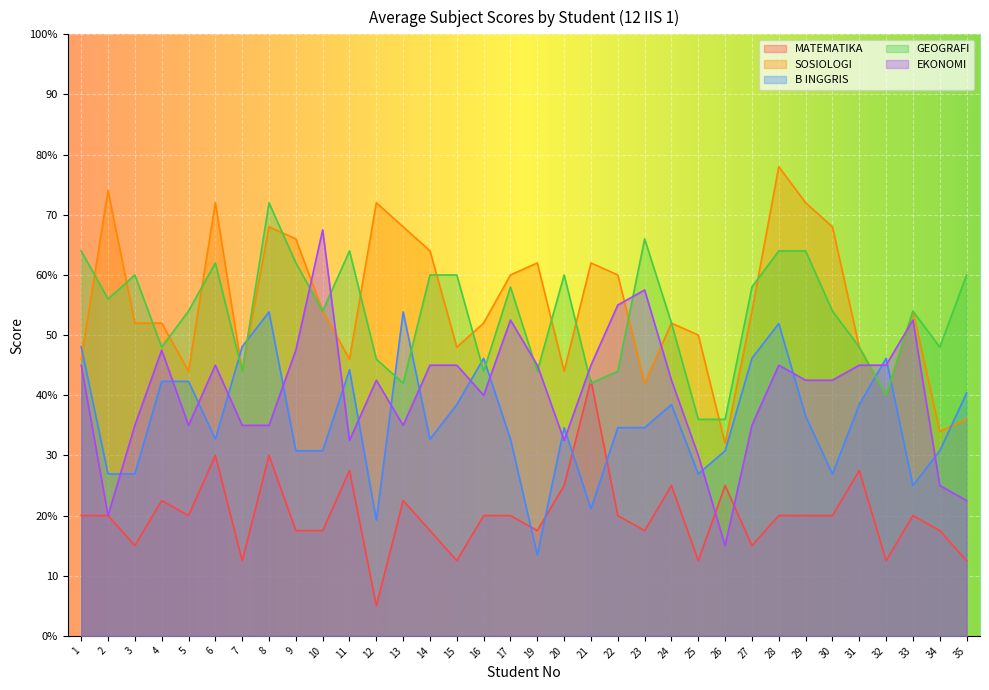

At how many categories does at least one series exceed 77?

1